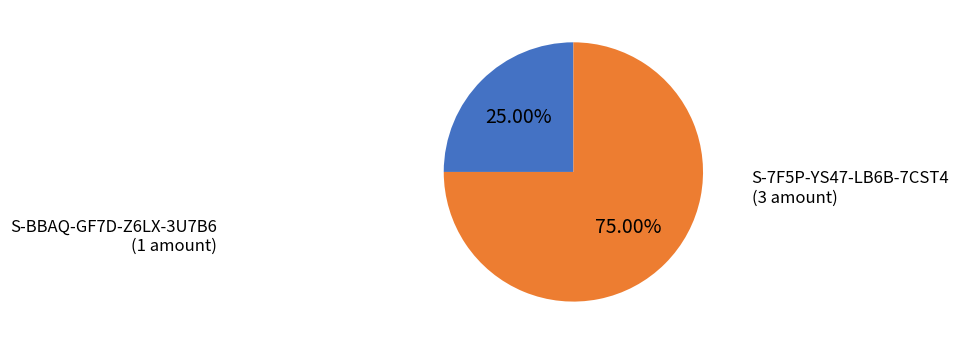

Does S-BBAQ-GF7D-Z6LX-3U7B6 represent more than half of the total?

No